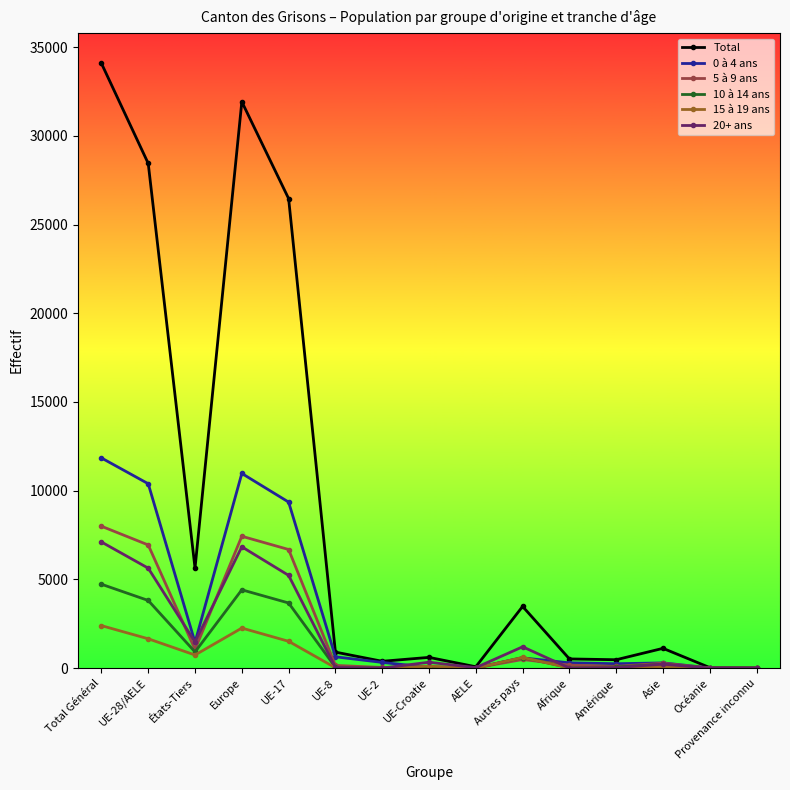

What is the label of the 15th point from the left?

Provenance inconnu